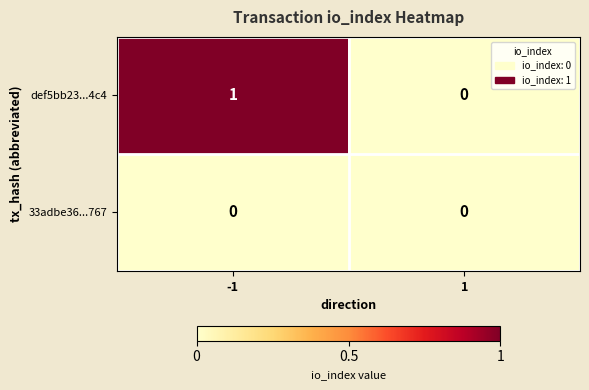

Which series has the largest total across all categories?

def5bb23...4c4